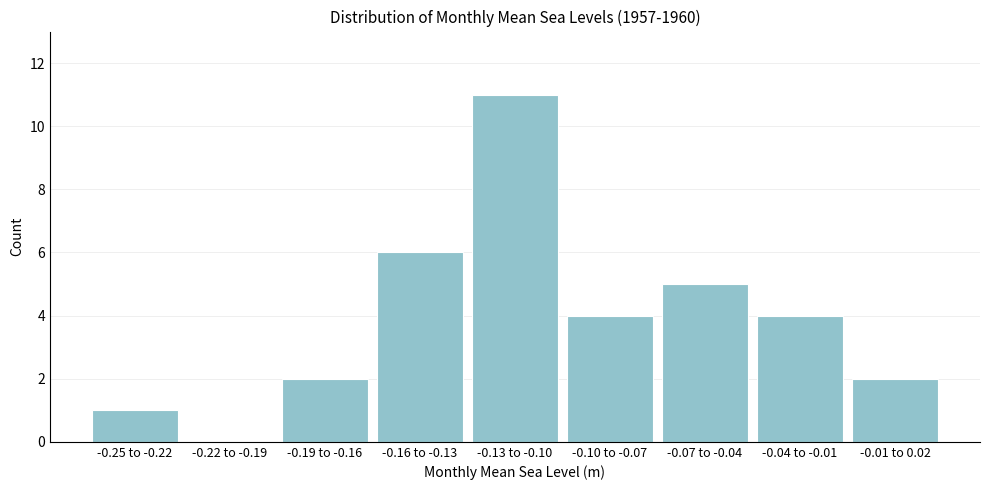

Reading left to right, list all the values displayed in this chart.

-0.25 to -0.22=1	-0.22 to -0.19=0	-0.19 to -0.16=2	-0.16 to -0.13=6	-0.13 to -0.10=11	-0.10 to -0.07=4	-0.07 to -0.04=5	-0.04 to -0.01=4	-0.01 to 0.02=2